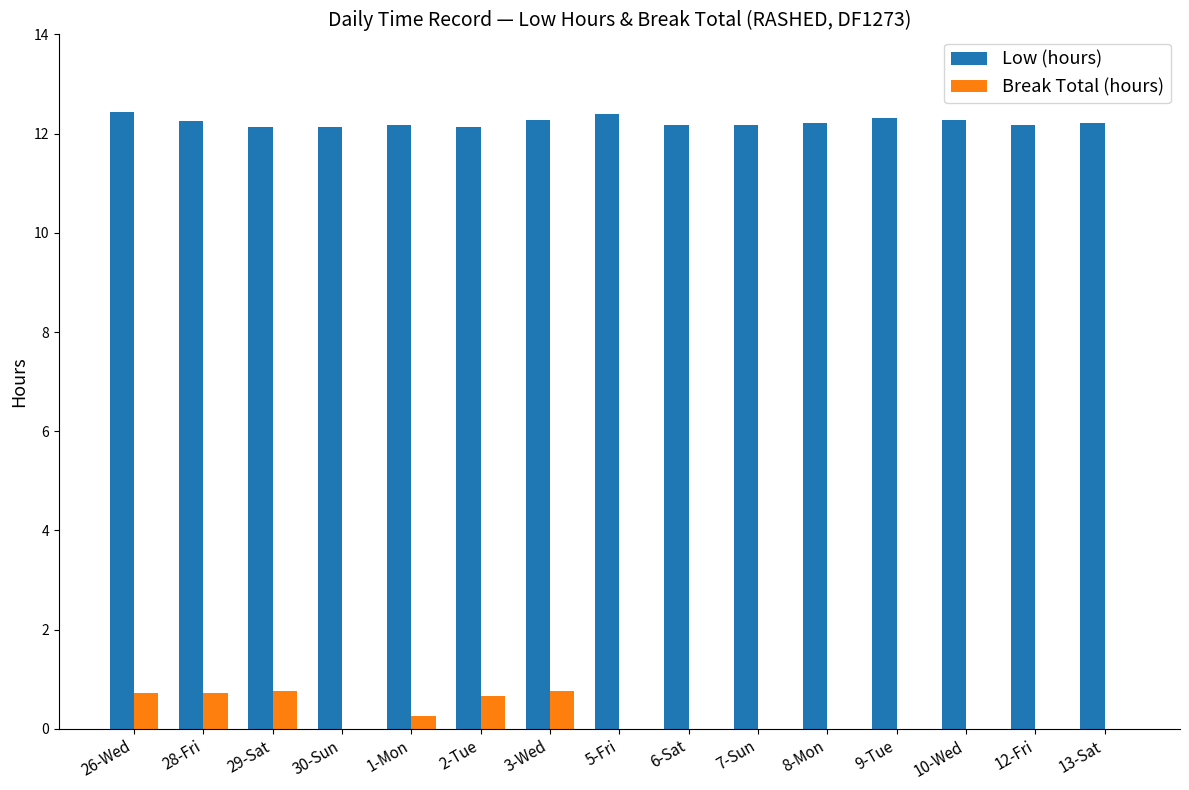

What is the total value across all series at 12-Fri?

12.2